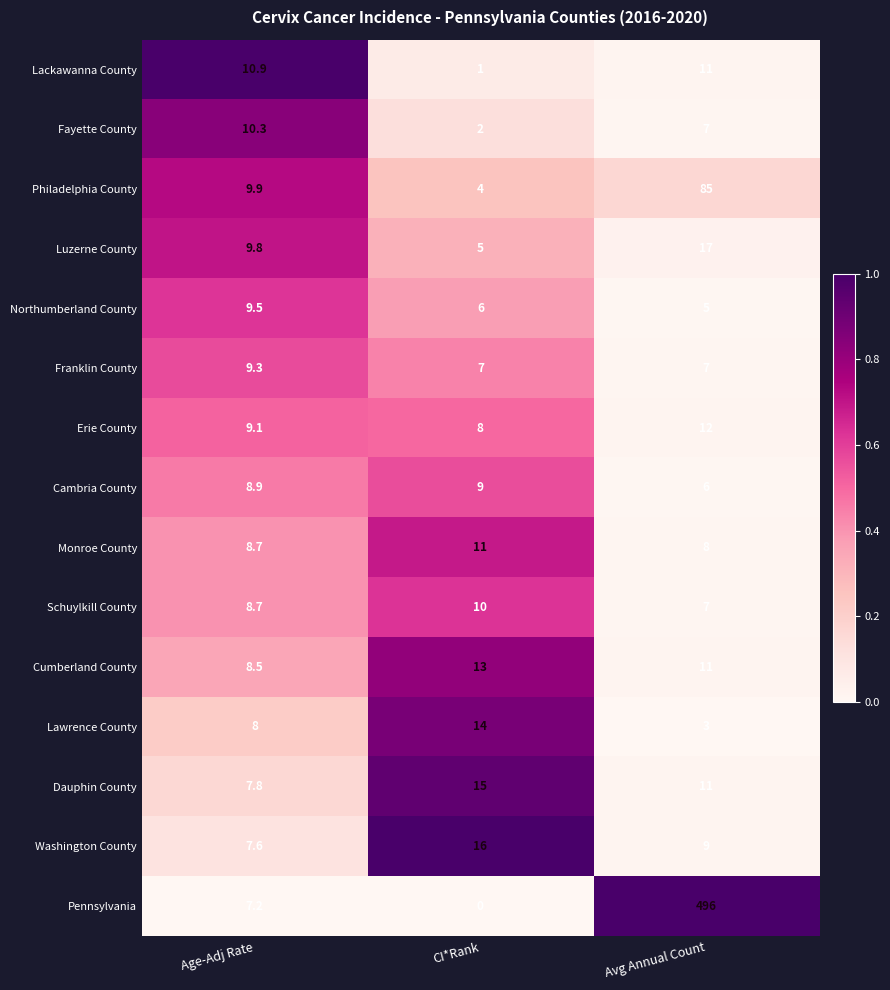

What is the sum of the Lawrence County values at CI*Rank and Avg Annual Count?

17.0